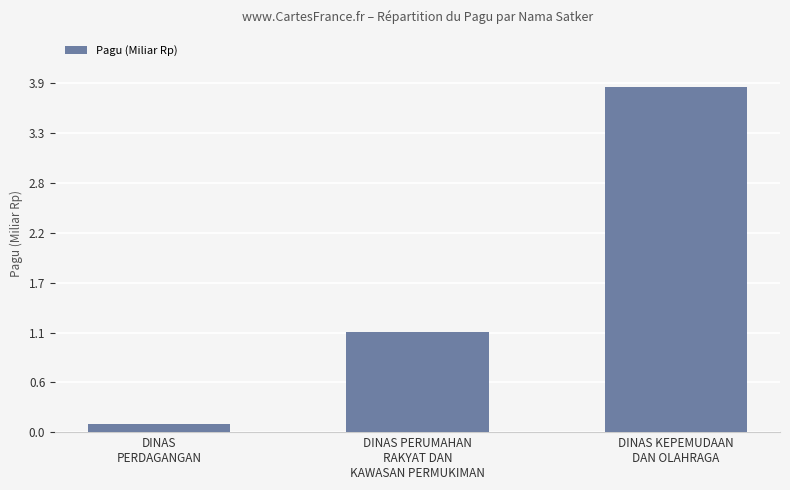

Are the bars horizontal?

No